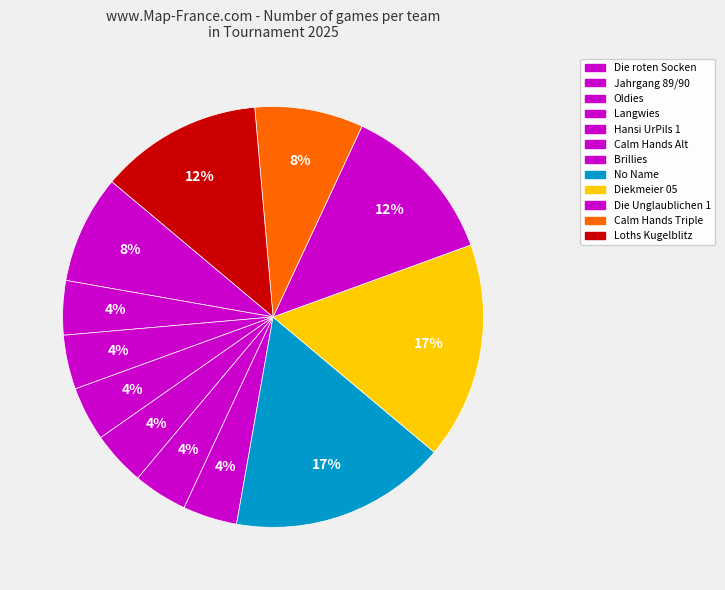

Count the number of slices in the pie.

12